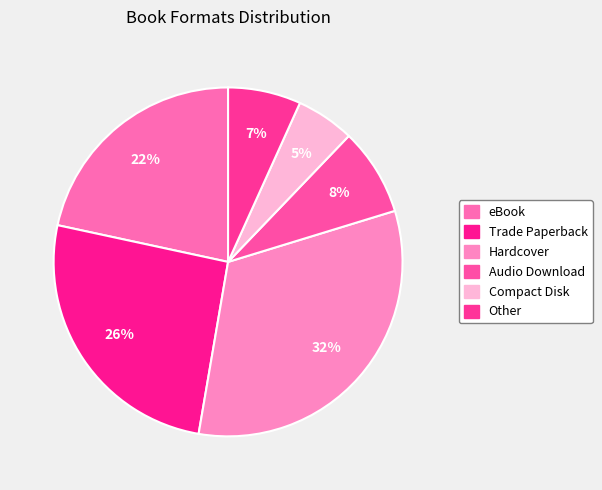

To the nearest percent, what is the difference between the largest and smallest slice percentages?

27%